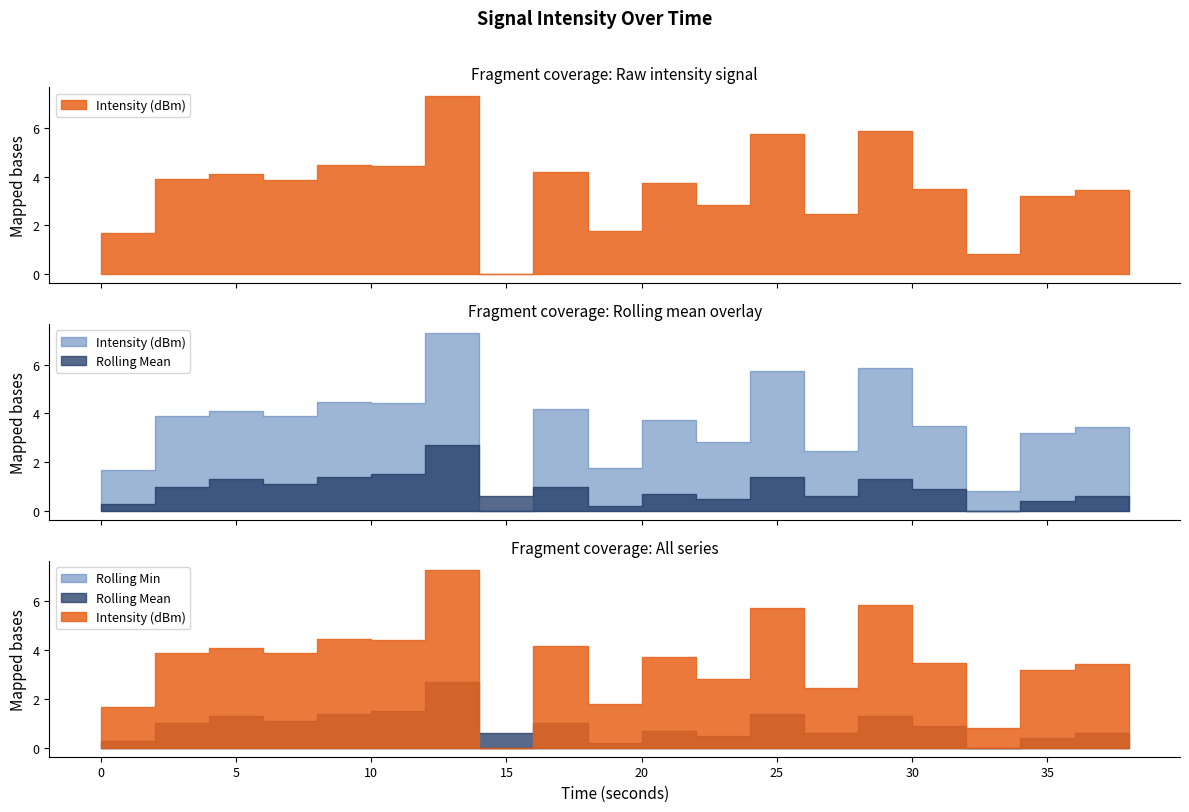

True or false: Intensity (dBm) has more than 2 interior local peaks.

True